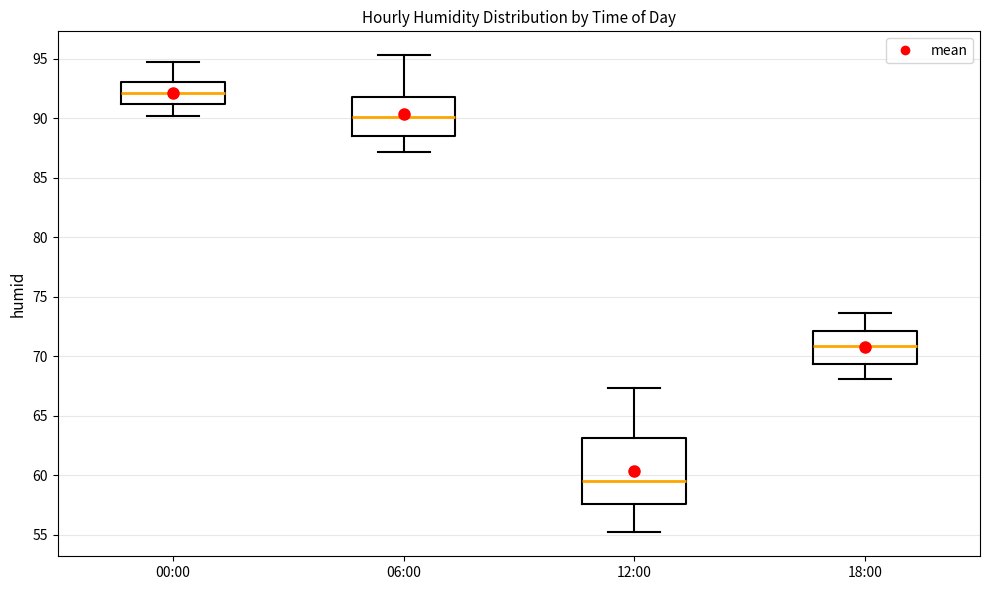

Where is the lower edge of the box for 12:00 on the y-axis? The values are not printed on the chart, so give them approximately, as read against the axis.

57.5